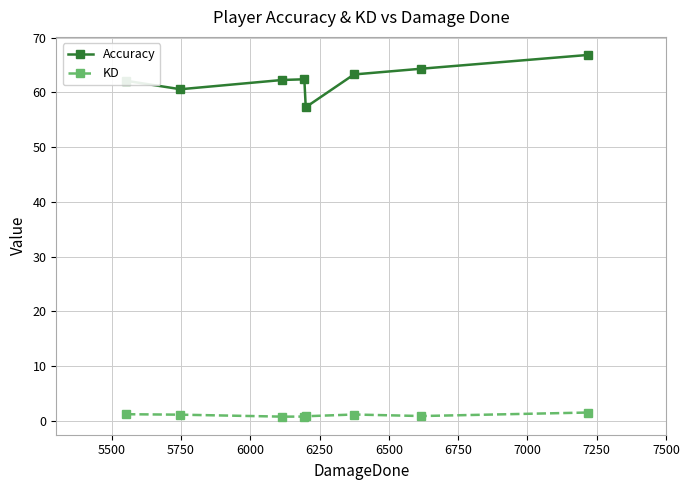

What is the average value of the Accuracy series?

62.4